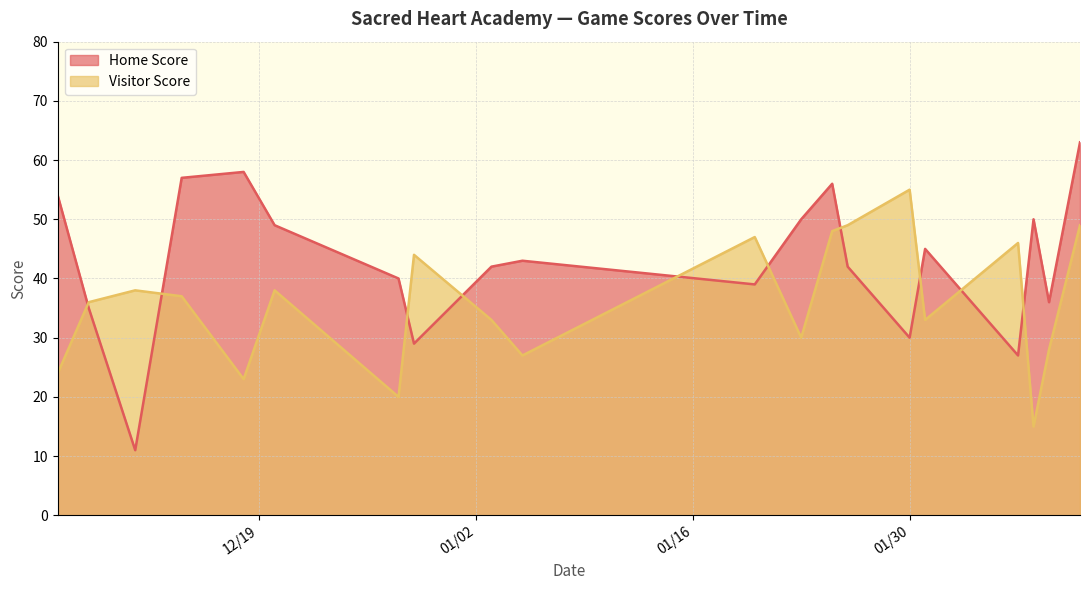

Between 2024-01-30 and 2023-12-20, which series saw the biggest shift?

Home Score